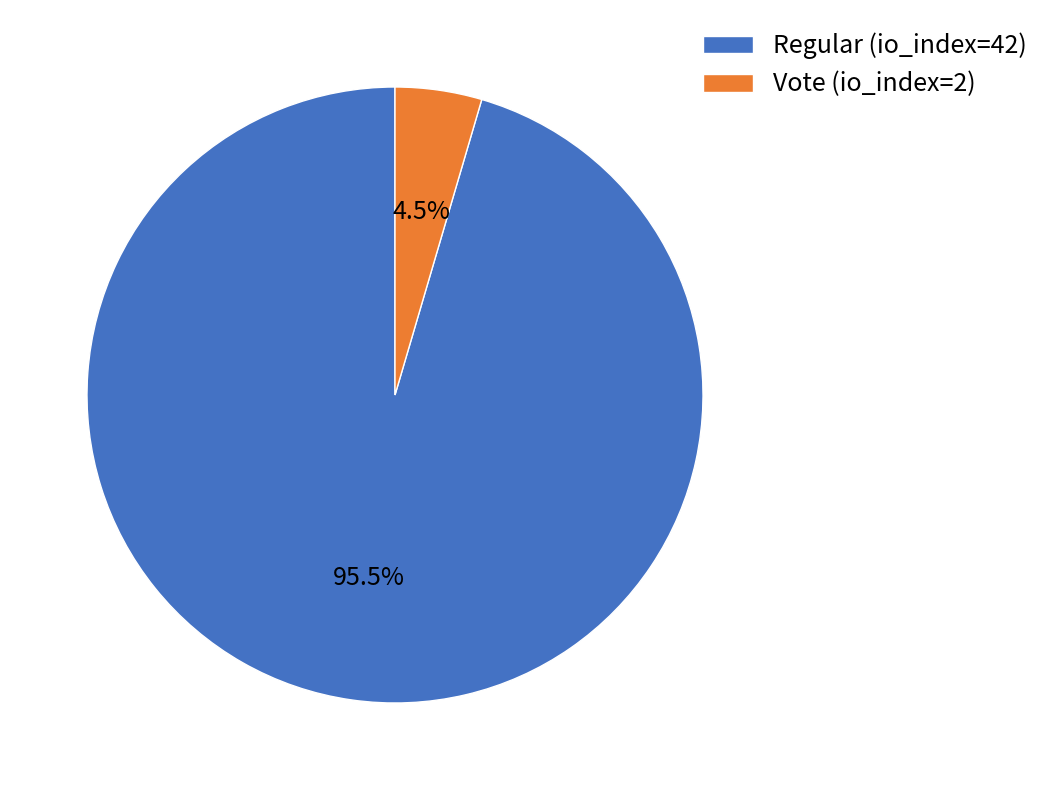

What is the smallest slice in the pie chart?

Vote (io_index=2)